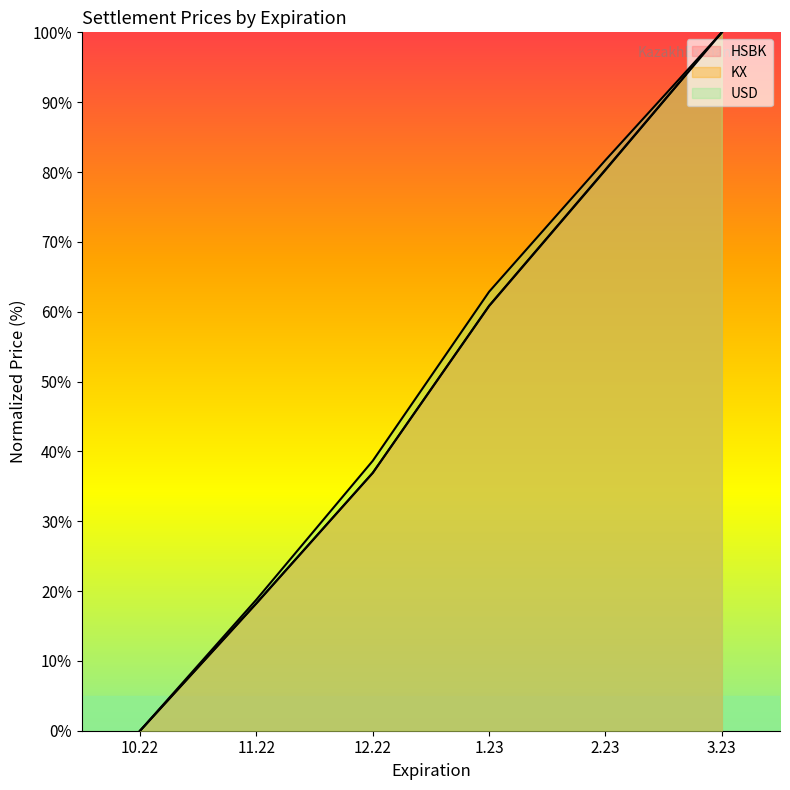

True or false: KX and HSBK cross at least once.

False